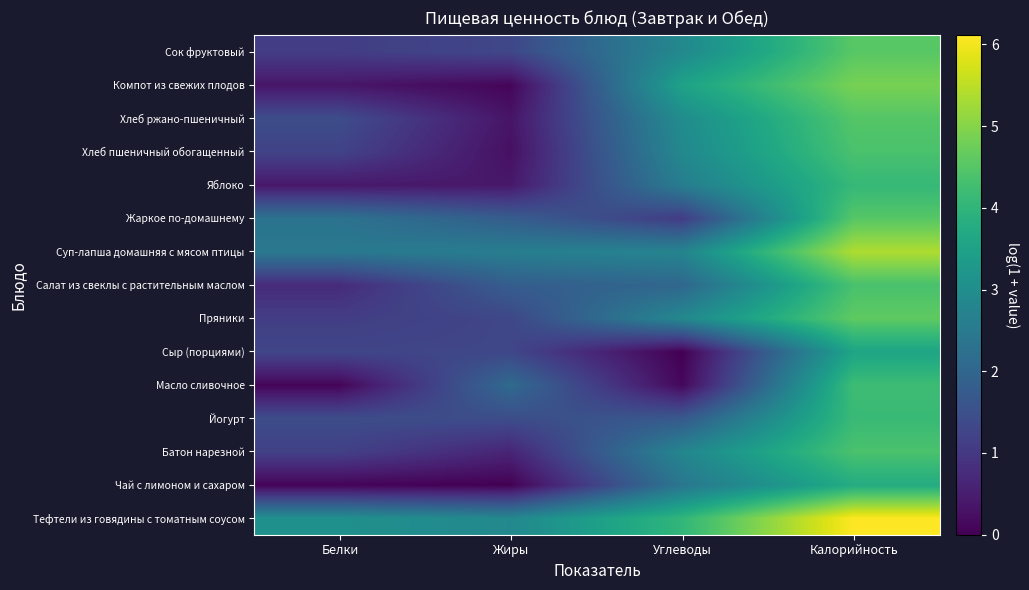

Between Белки and Углеводы, which is larger?

Углеводы